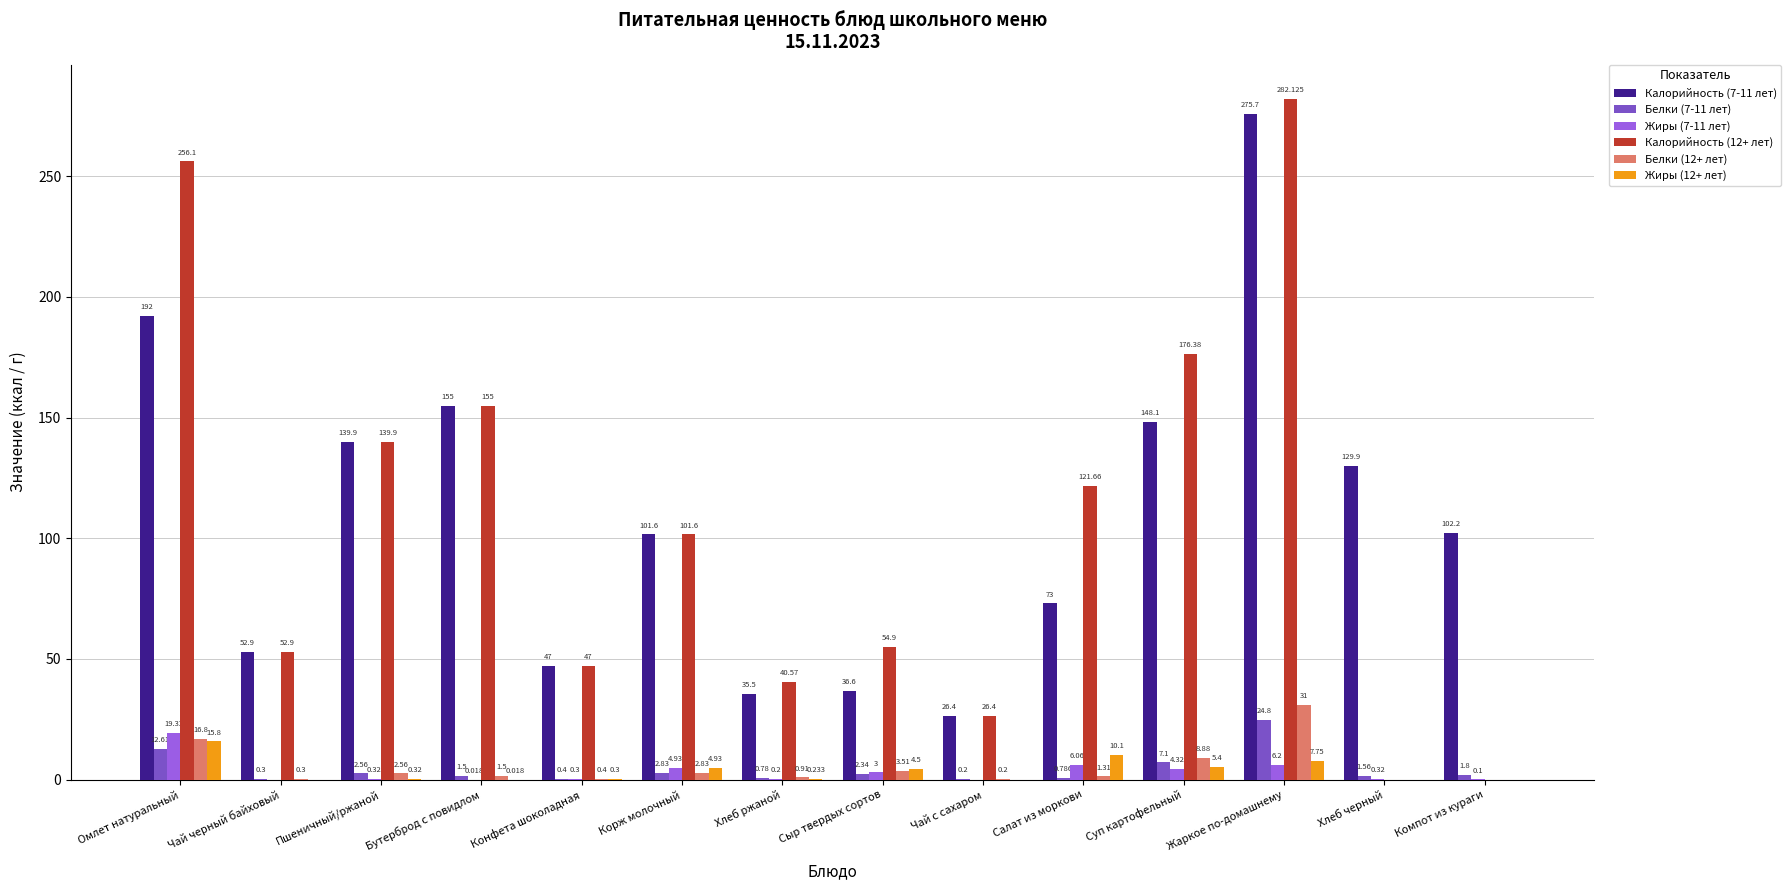

Where is Жиры (12+ лет) nearest to the value 7?

Жаркое по-домашнему